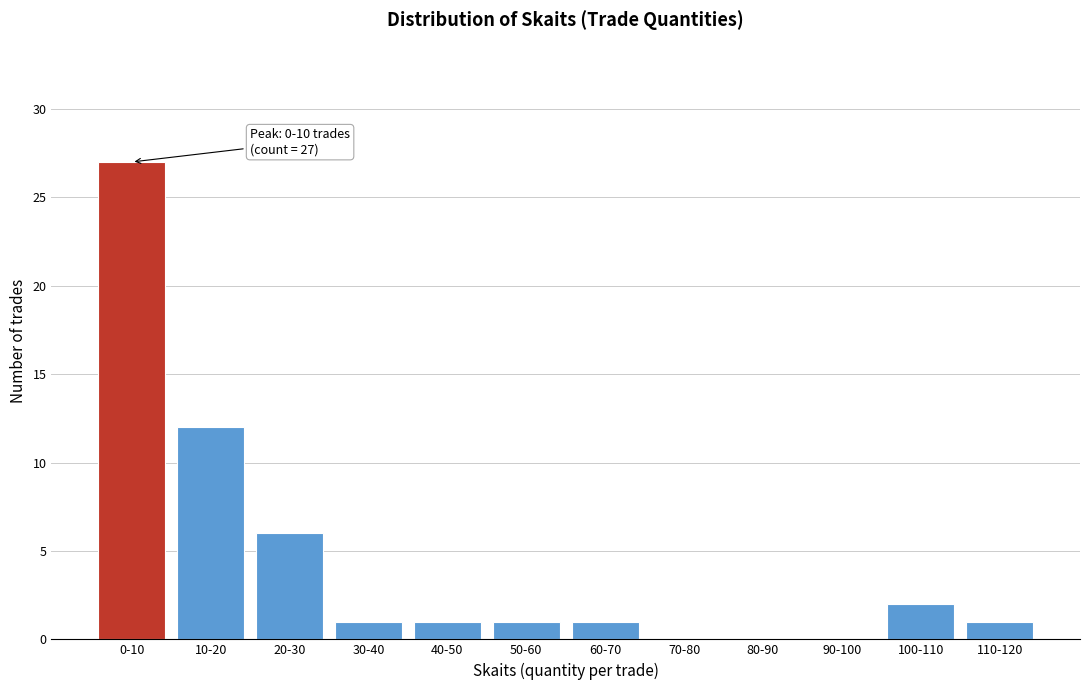

Reading left to right, extract all data points from this chart.

0-10=27	10-20=12	20-30=6	30-40=1	40-50=1	50-60=1	60-70=1	70-80=0	80-90=0	90-100=0	100-110=2	110-120=1